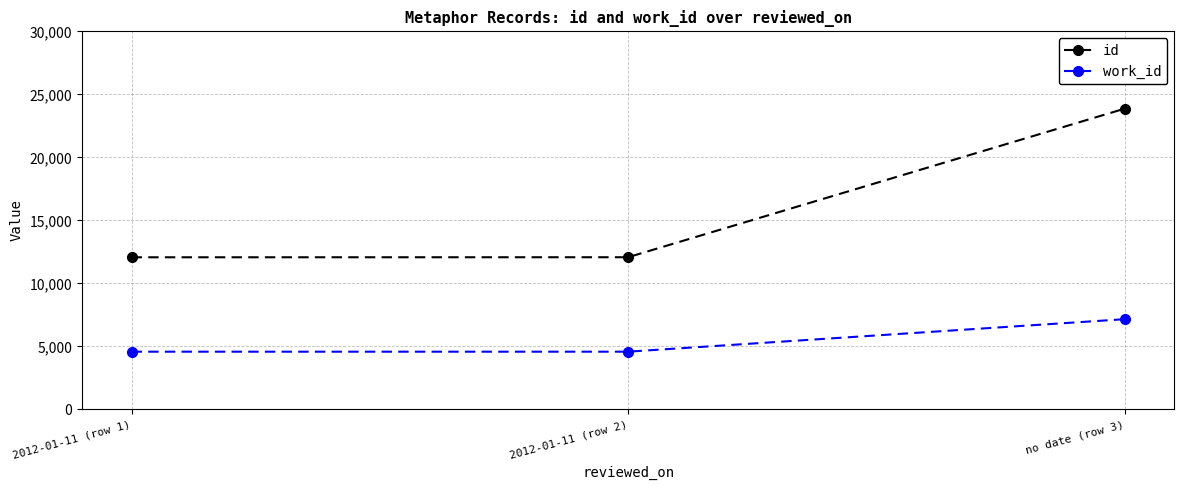

What are all the series names shown in the legend?

id, work_id